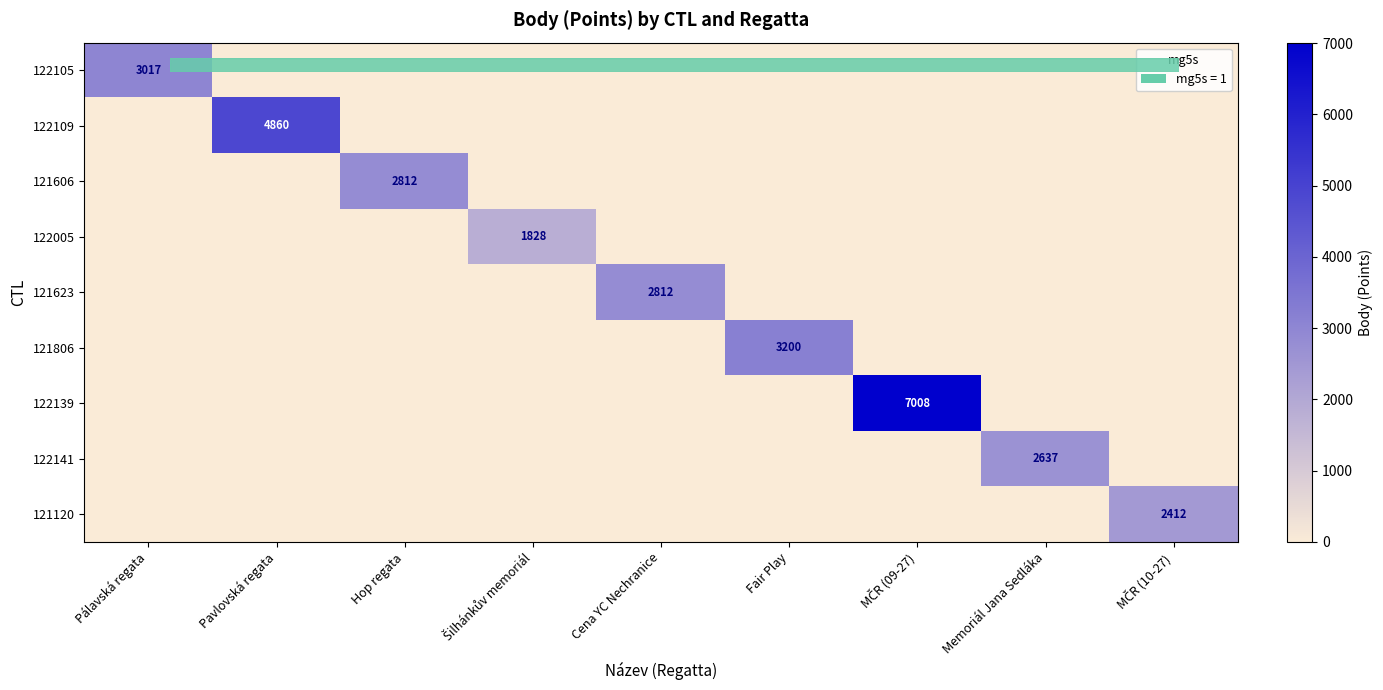

Rank the series by their maximum value, from lowest to highest.

122005, 121120, 122141, 121606, 121623, 122105, 121806, 122109, 122139